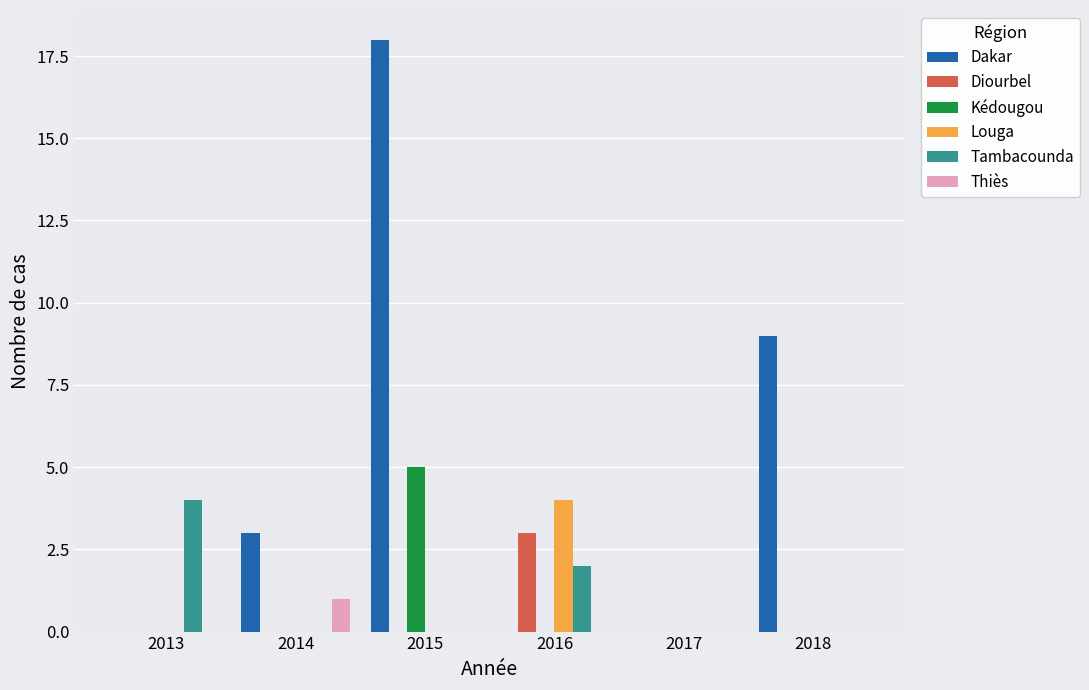

How many distinct data groups are displayed?

6